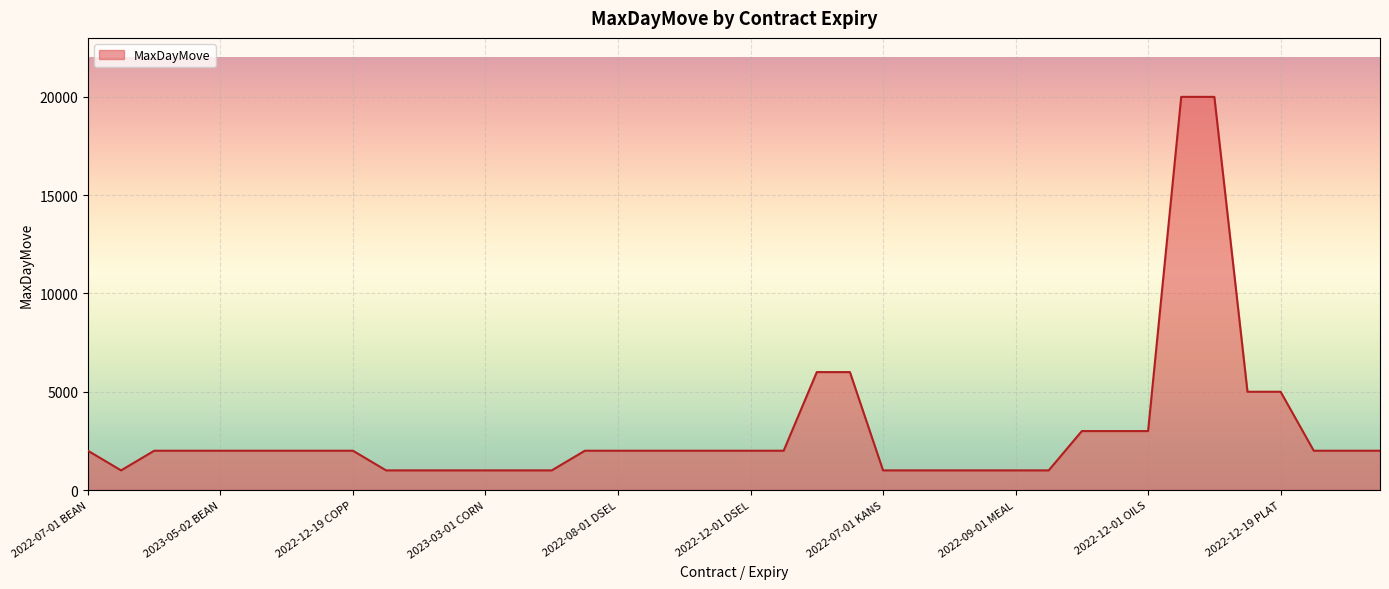

What is the greatest value displayed?

20000